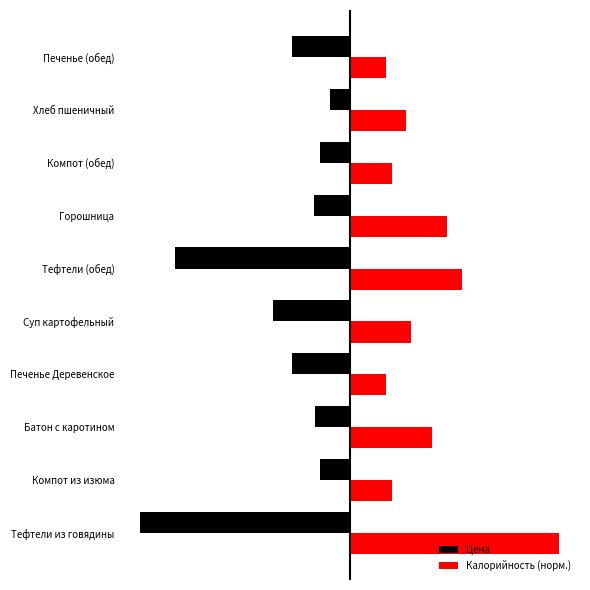

What are all the series names shown in the legend?

Цена, Калорийность (норм.)